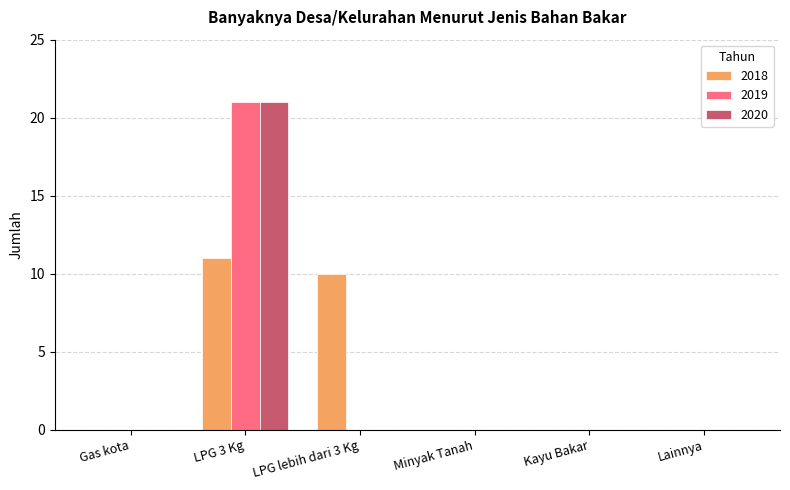

How many distinct data groups are displayed?

3